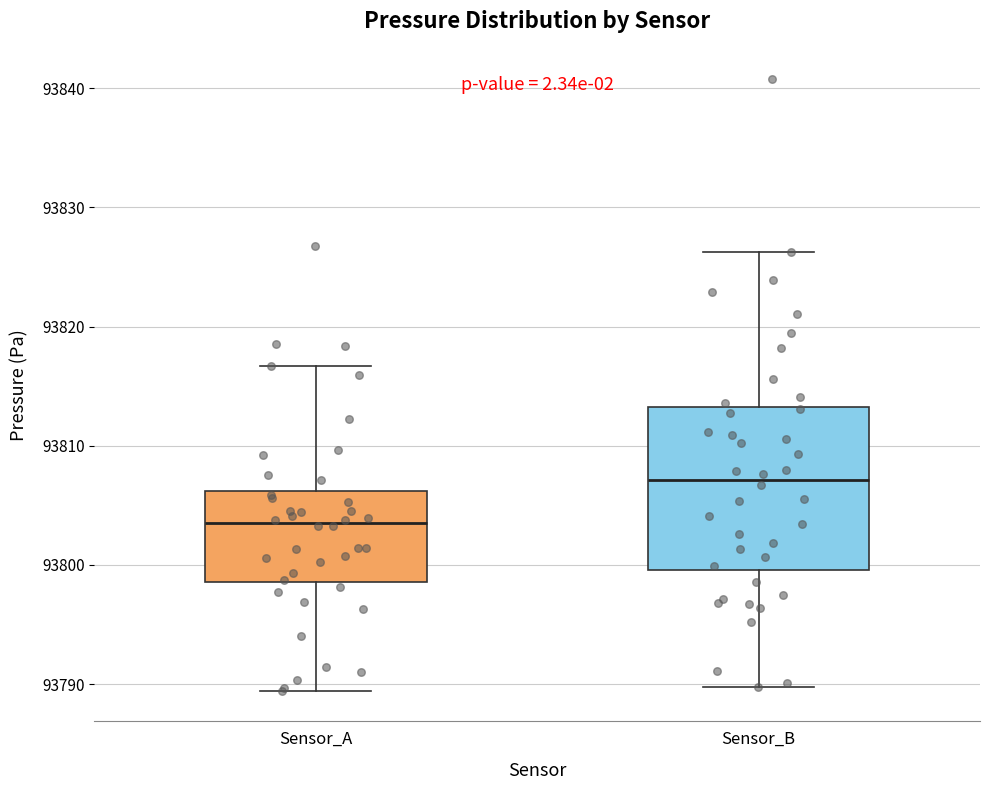

Which box has the highest median line?

Sensor_B